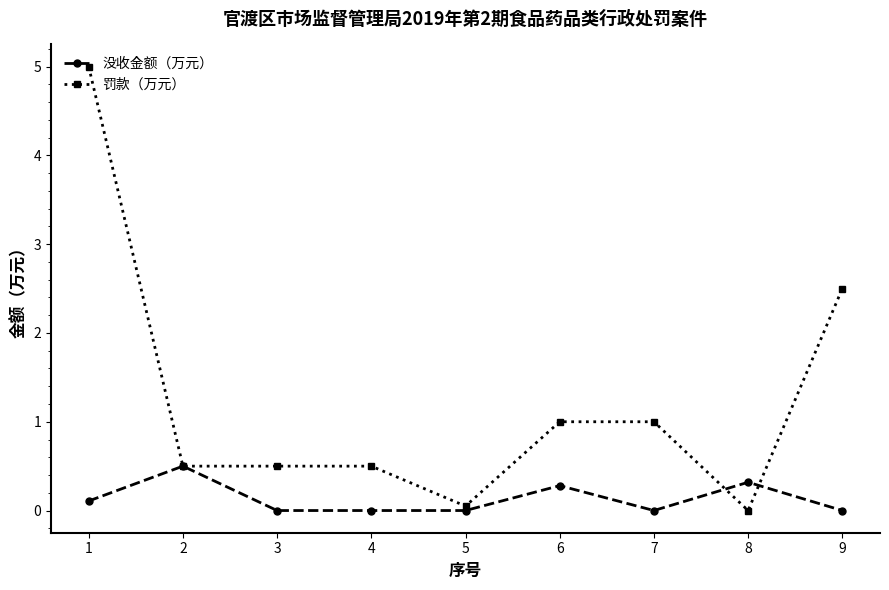

At which category does 没收金额（万元） reach its first local peak?

2